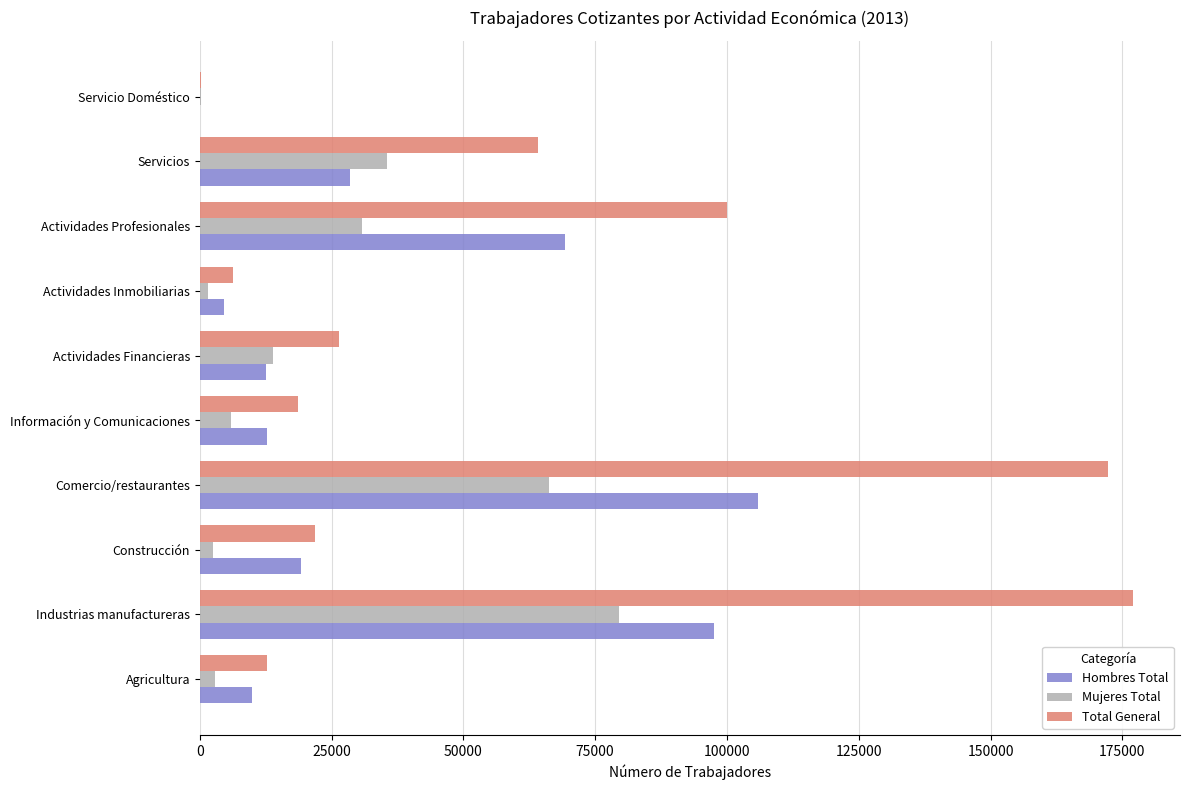

What is the maximum value for Hombres Total?

105909